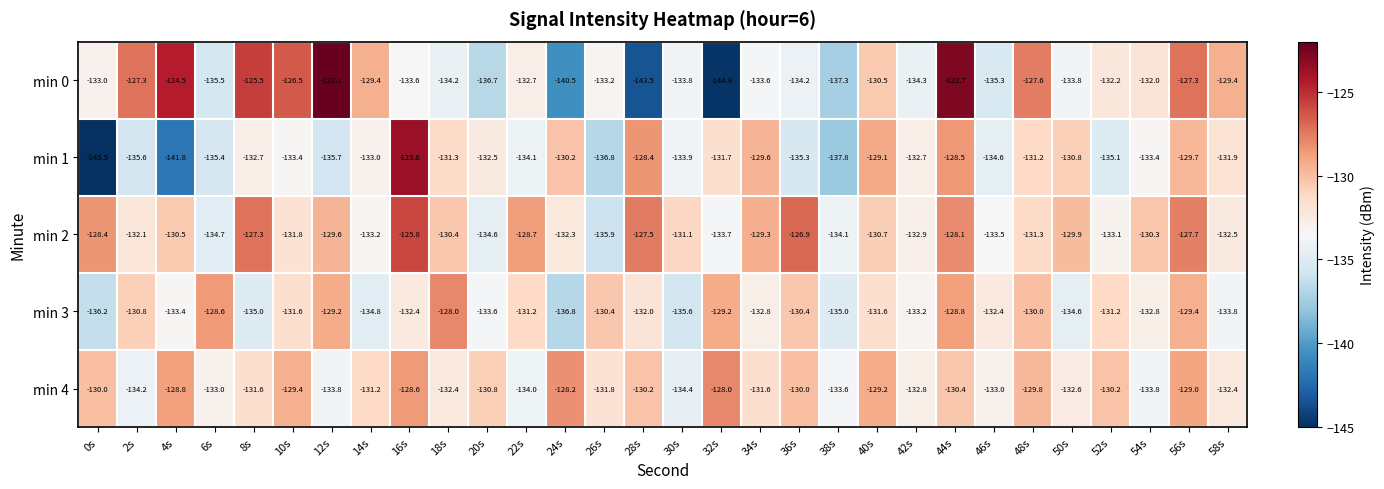

What is the sum of the min 3 values at 46s and 44s?

-261.2